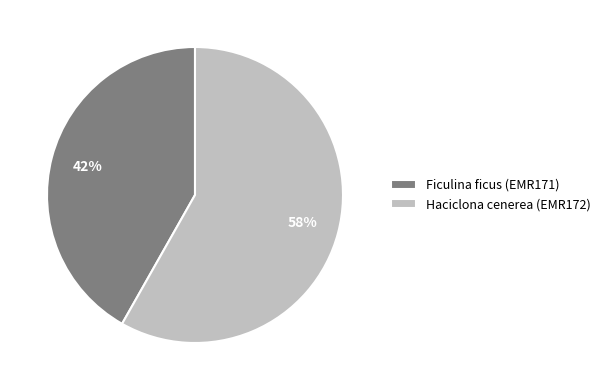

Does any single category account for the majority?

Yes